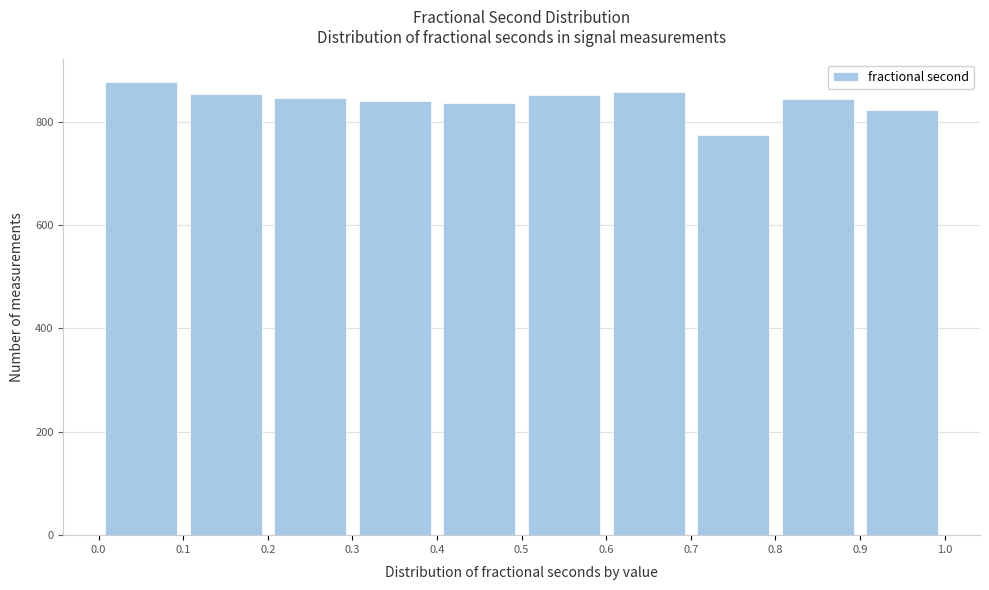

Which range on the x-axis has the tallest bar?

0.0 to 0.1